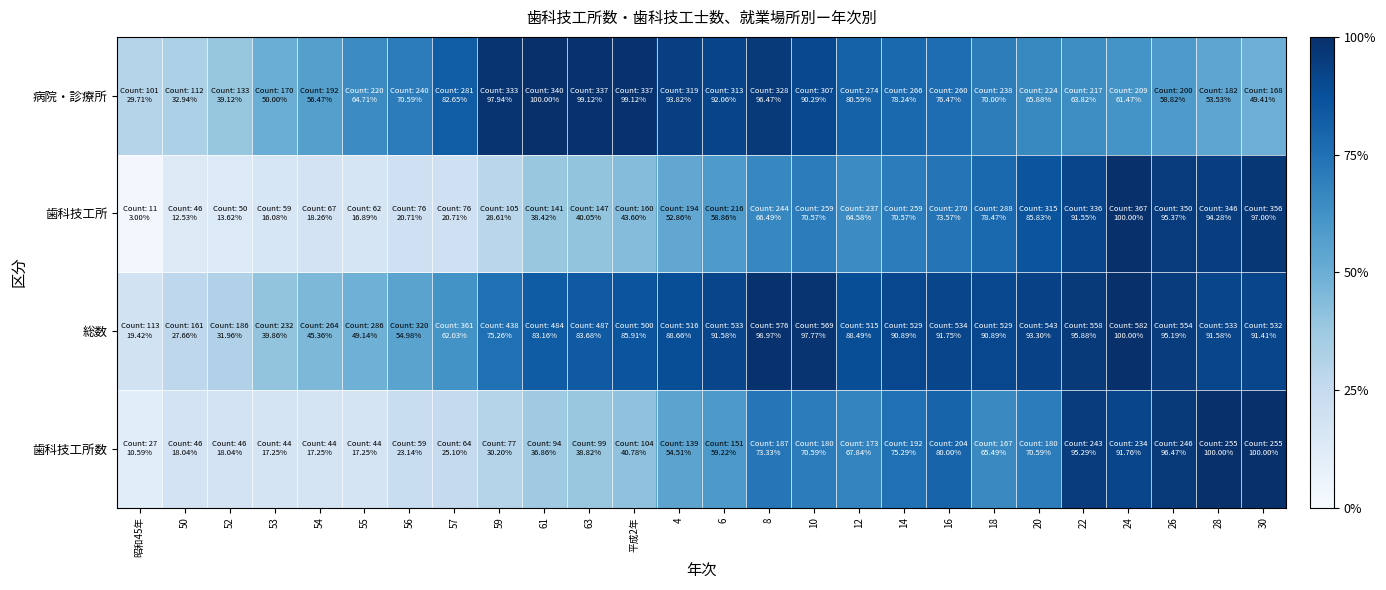

Which series has the widest spread of values?

歯科技工所